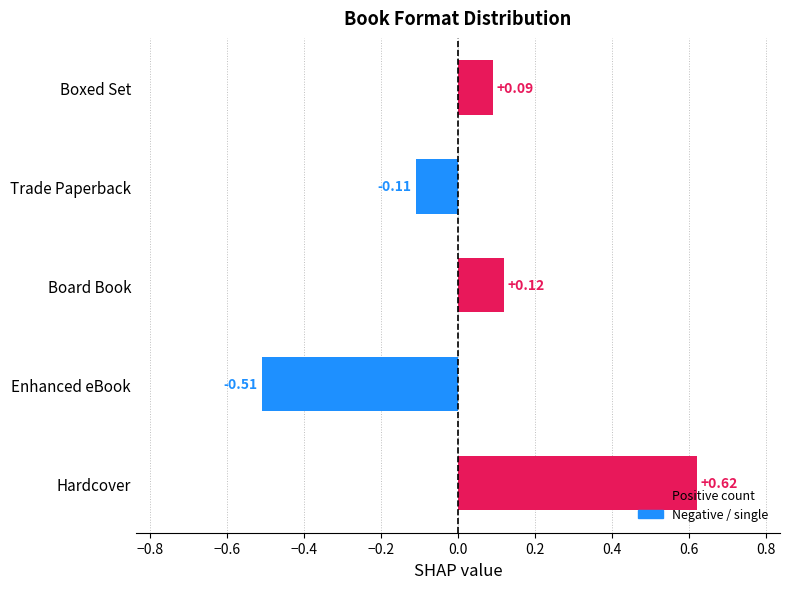

Rank the categories by value from lowest to highest.

Enhanced eBook, Trade Paperback, Boxed Set, Board Book, Hardcover